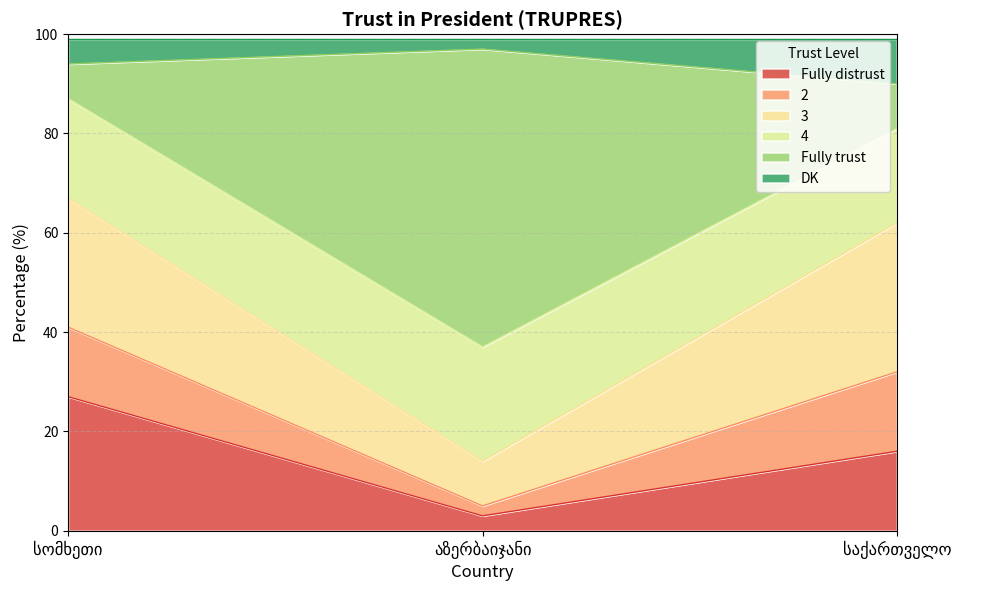

What is the highest value of the Fully distrust series?

27